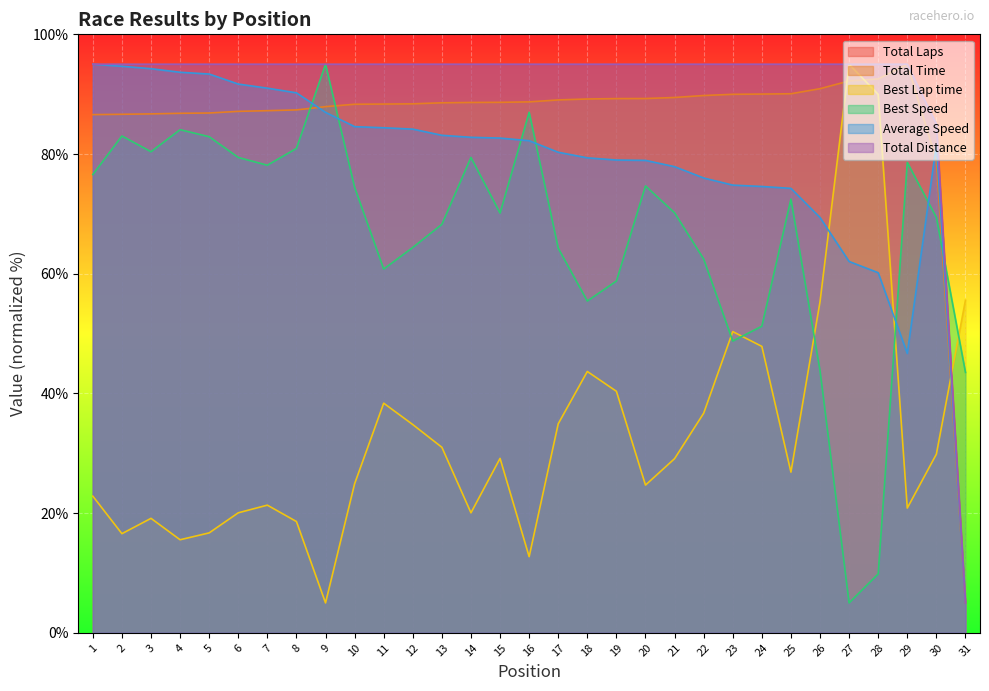

At which label is Best Speed closest to 50?

24